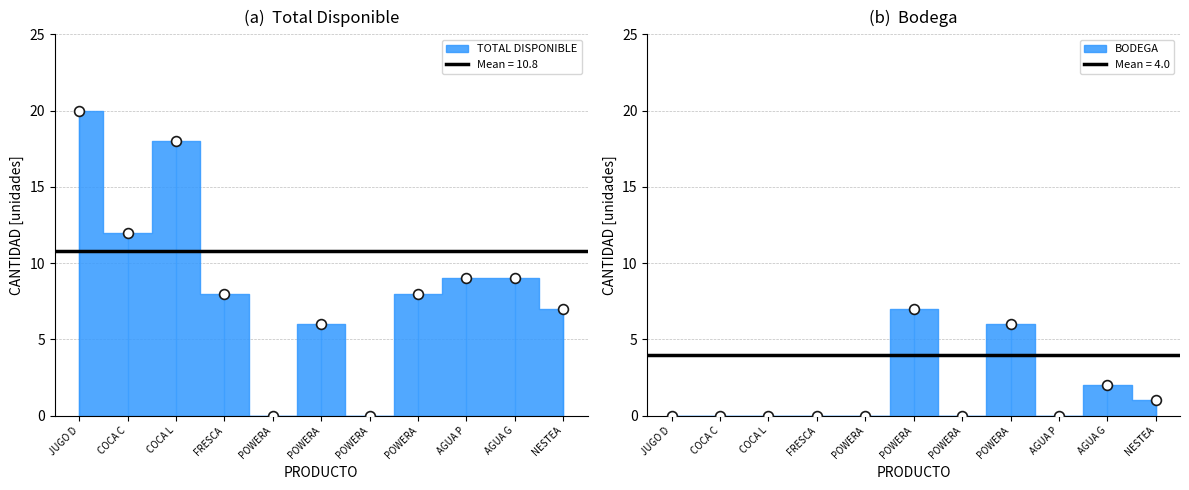

Which series contains the lowest Y value?

TOTAL DISPONIBLE